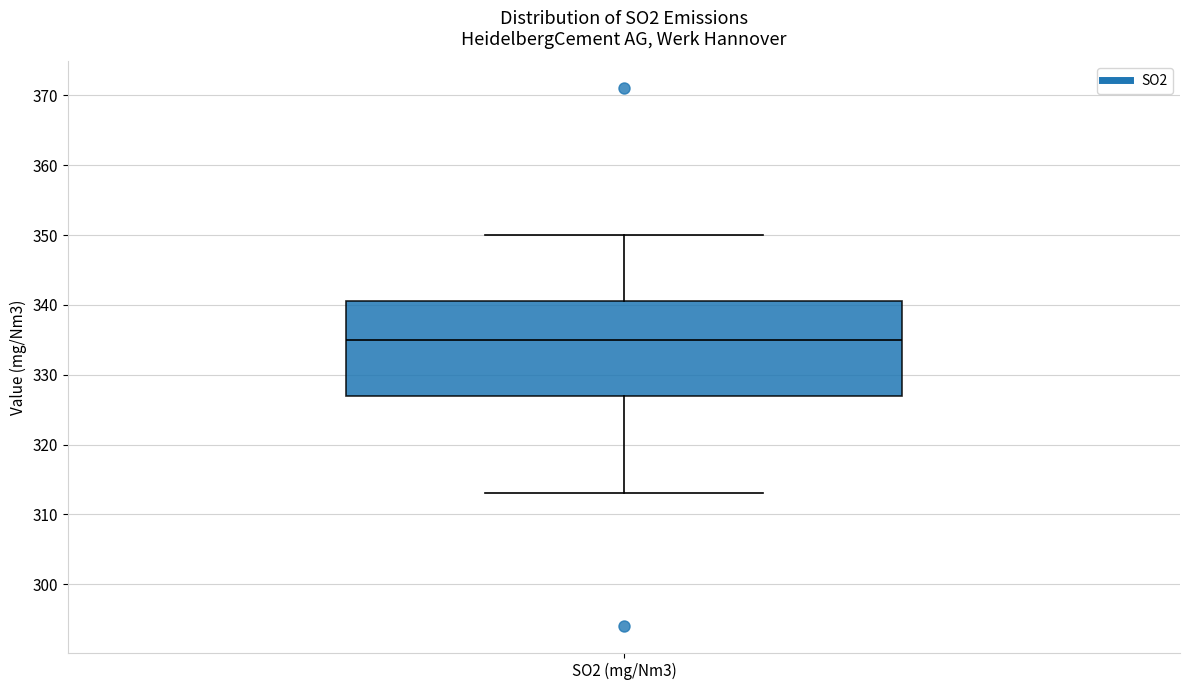

Transcribe this box plot: give where the median line is, the range the box spans, and where the two whiskers end, as read against the y-axis. The values are not printed on the chart, so give them approximately, as read against the axis.

median 335, box 327 to 341, whiskers 313 to 350